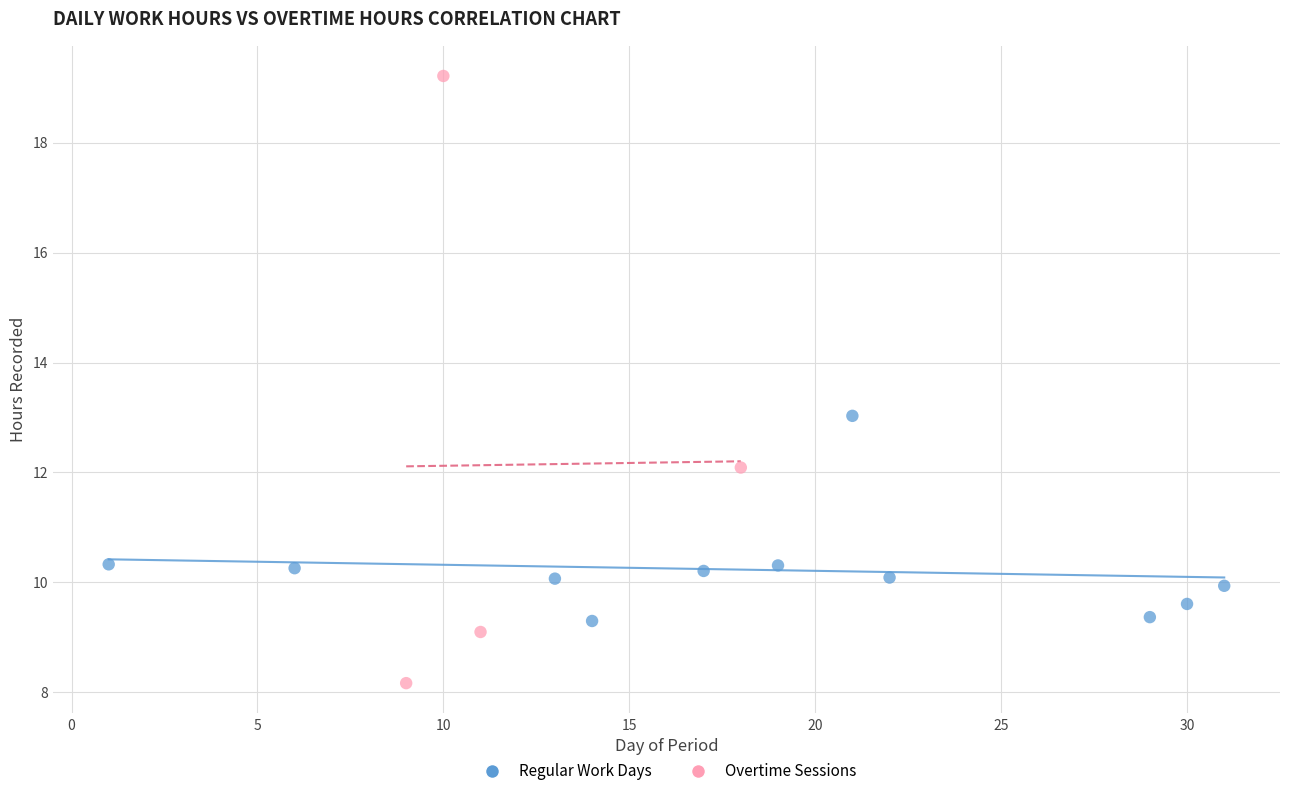

Which series reaches the minimum Y coordinate?

Overtime Sessions